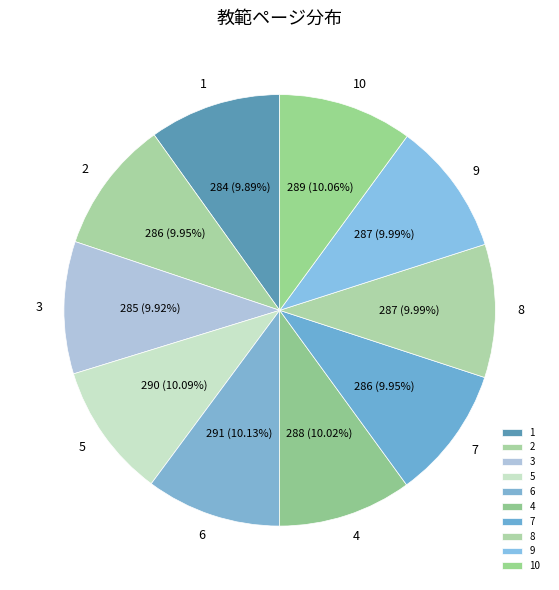

Count the number of slices in the pie.

10